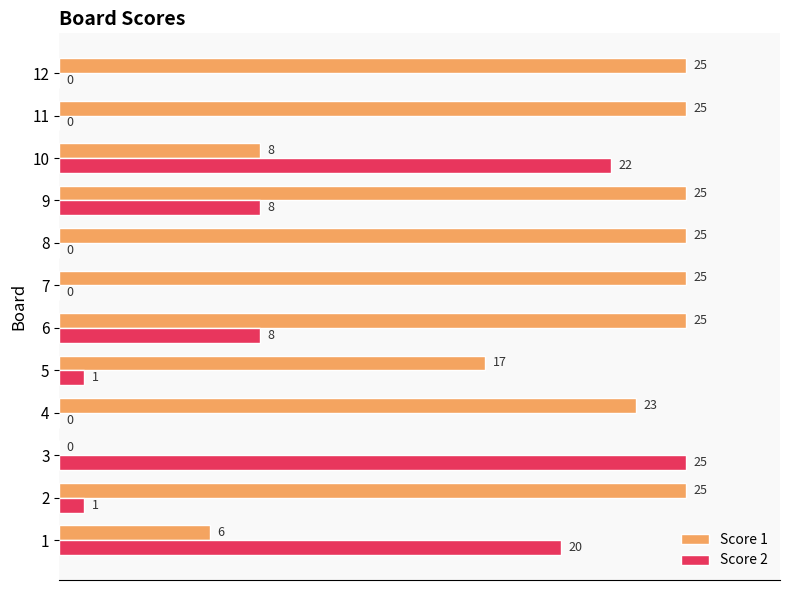

What is the highest value of the Score 2 series?

25